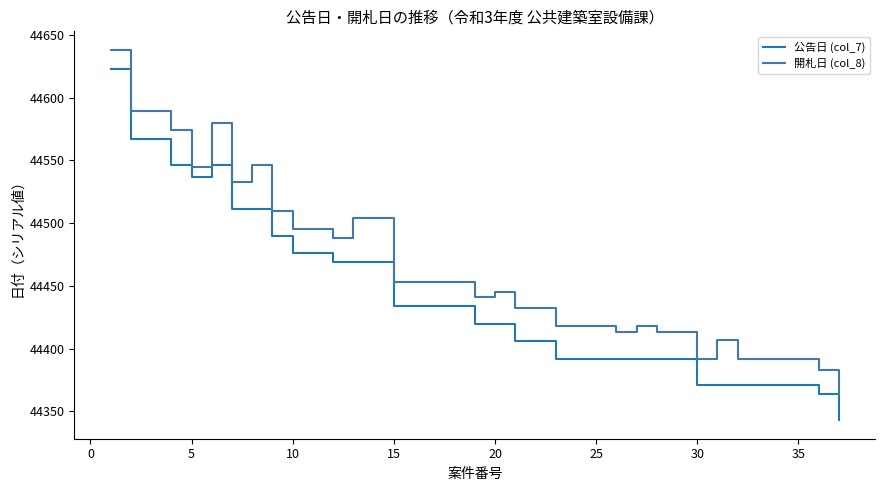

What is the difference between the maximum and minimum values in the 開札日 (col_8) series?

274